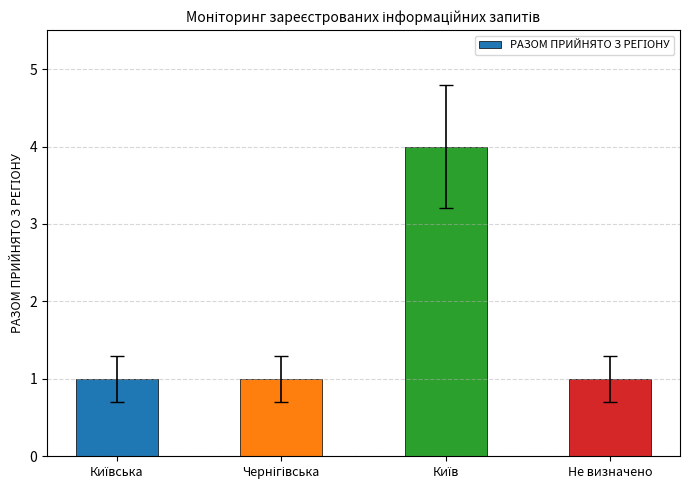

Are the bars grouped side by side (vs. stacked)?

No